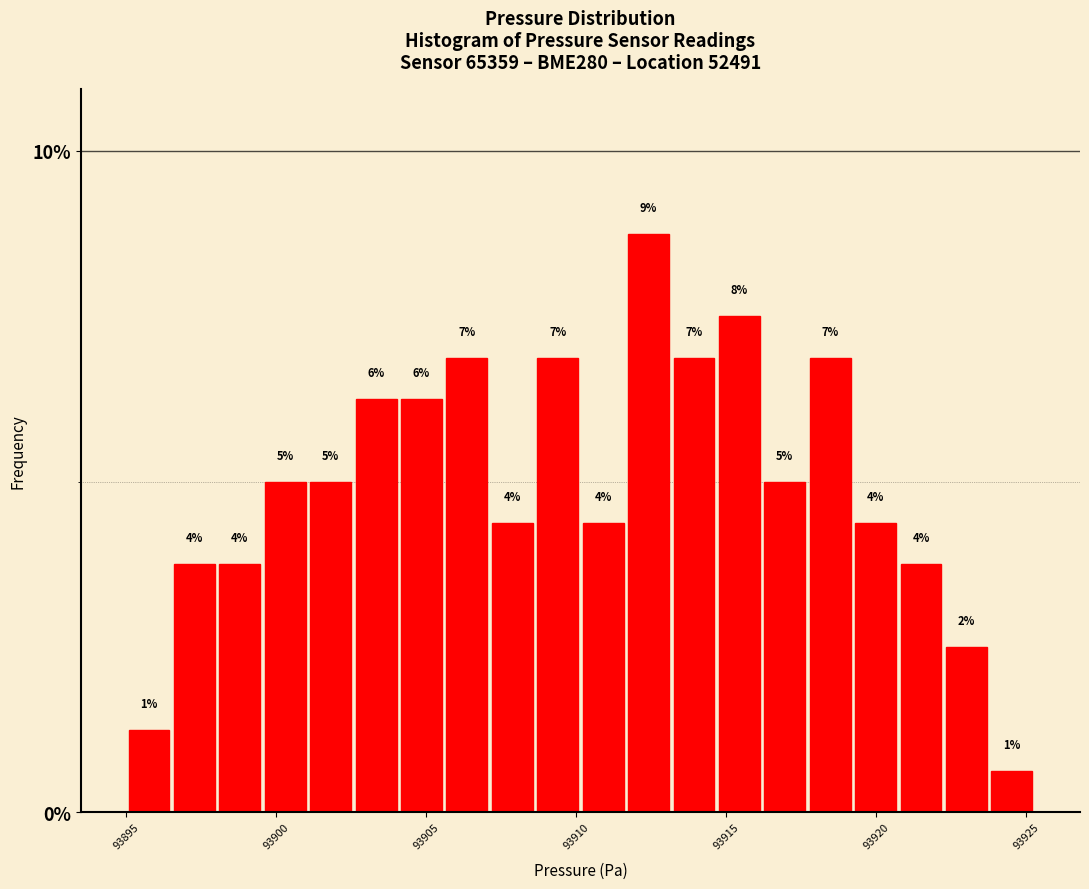

Read against the x-axis, roughly where is the centre of the tallest bar?

93912.5